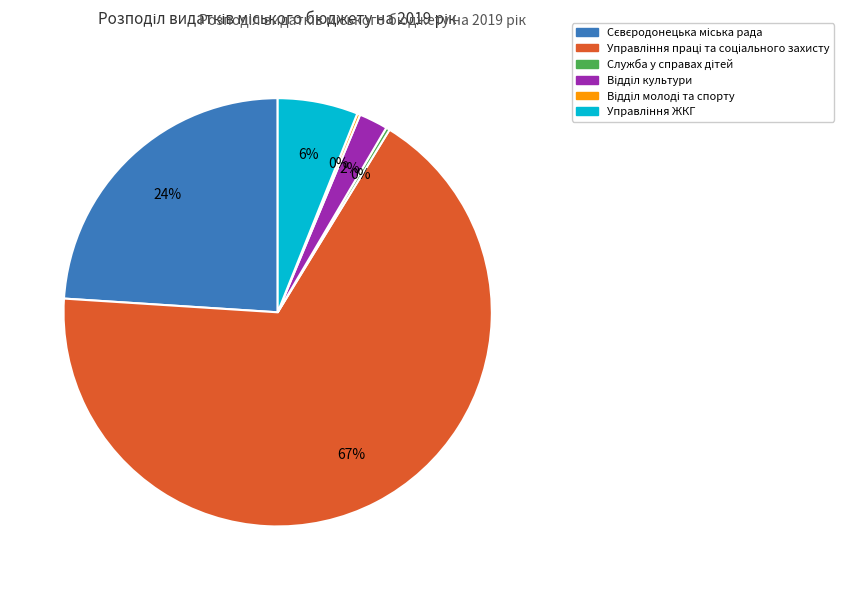

Is there any slice that represents more than half of the pie?

Yes